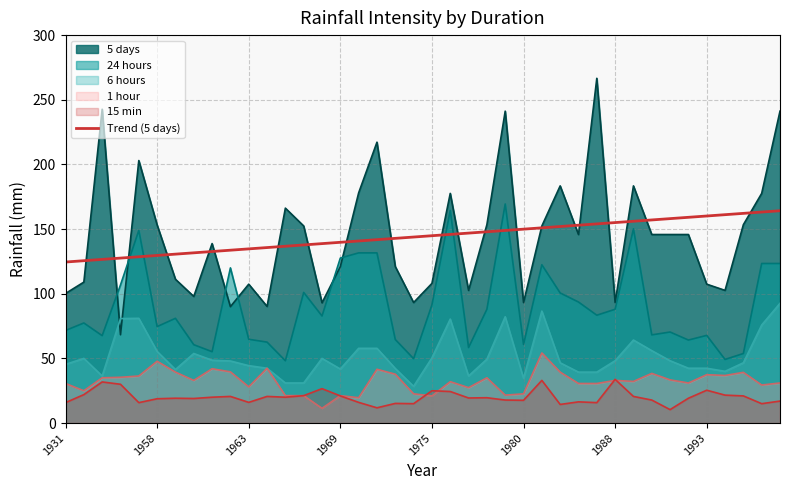

Read the value at 1975.

144.9